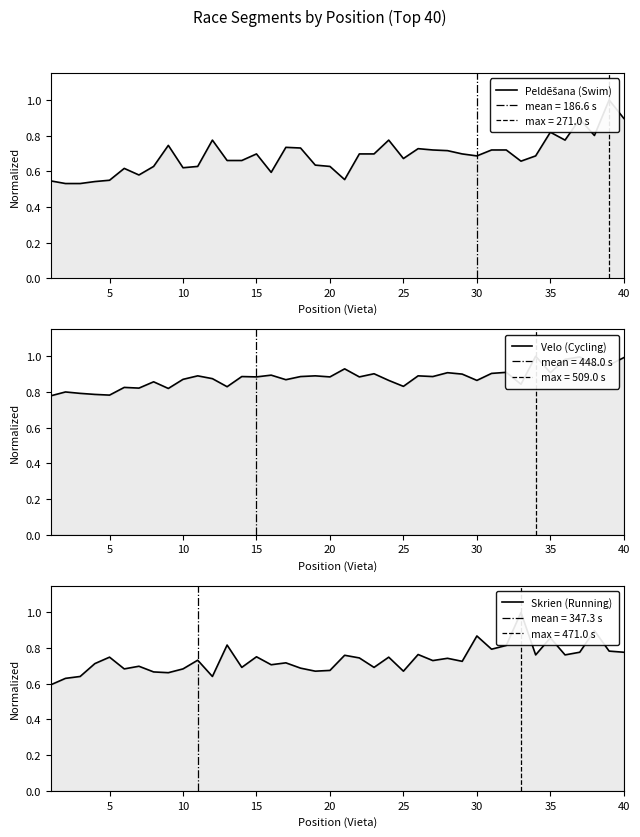

How many Skrien (Running) values are between 0 and 1?

40